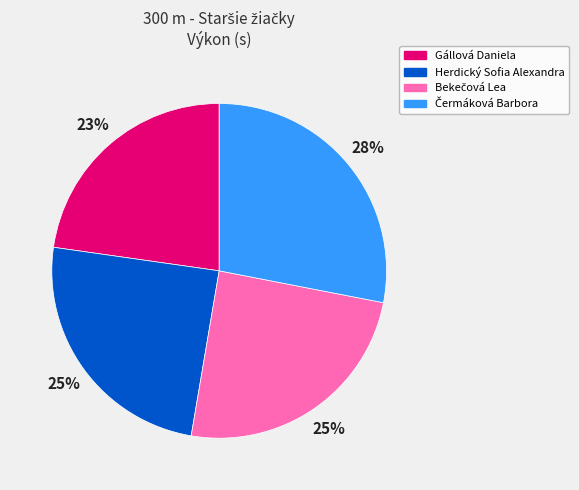

To the nearest percent, what is the average slice percentage?

25%